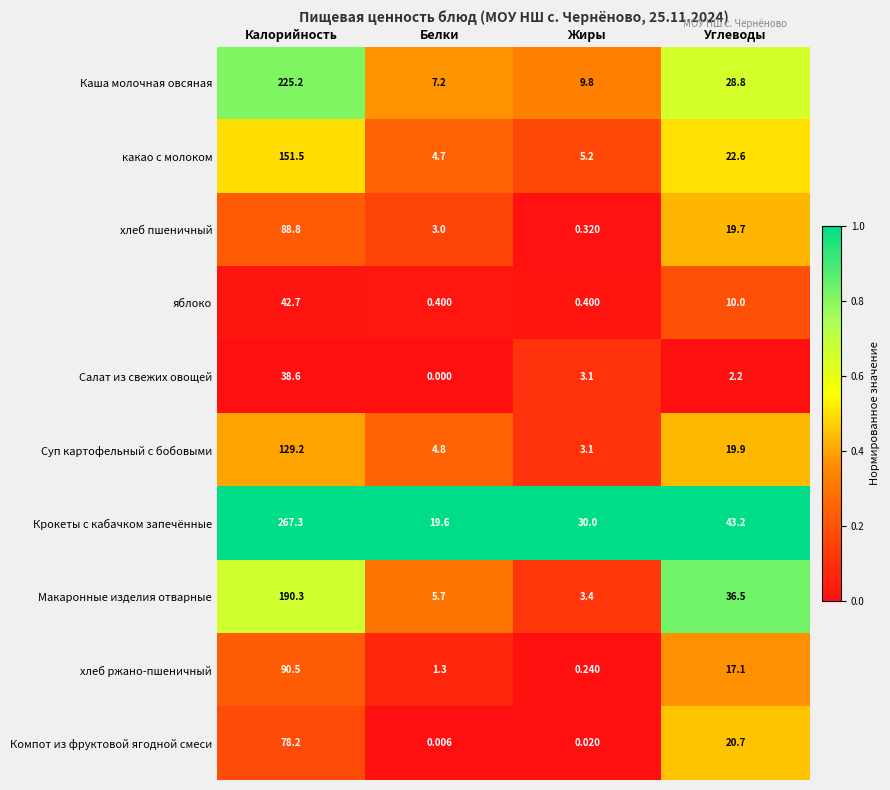

List the series in order of their peak value, highest first.

Крокеты с кабачком запечённые, Каша молочная овсяная, Макаронные изделия отварные, какао с молоком, Суп картофельный с бобовыми, хлеб ржано-пшеничный, хлеб пшеничный, Компот из фруктовой ягодной смеси, яблоко, Салат из свежих овощей